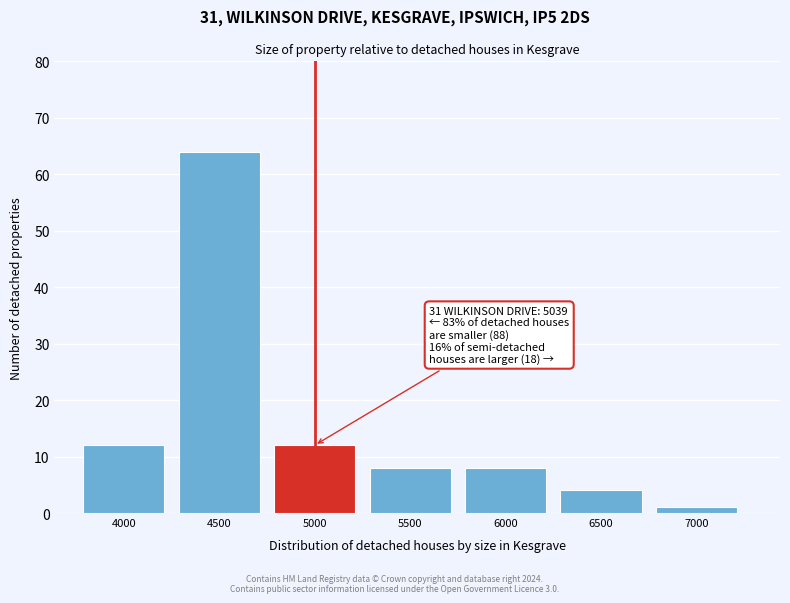

Reading left to right, list all the values displayed in this chart.

12	64	12	8	8	4	1